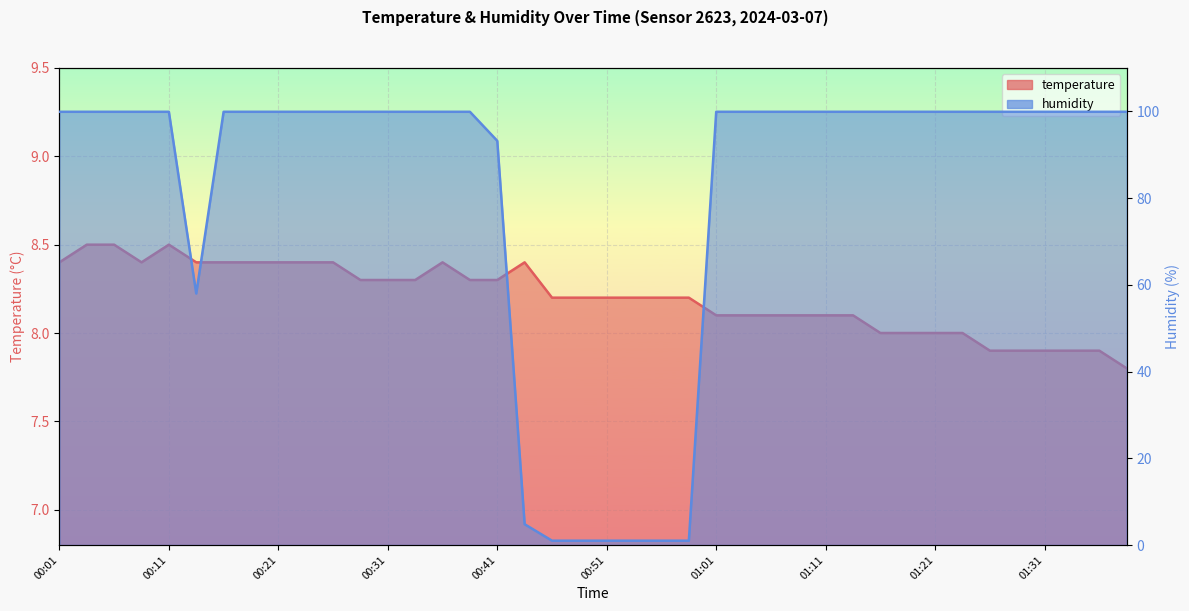

The humidity series shows 99.9 at 00:18. True or false?

True